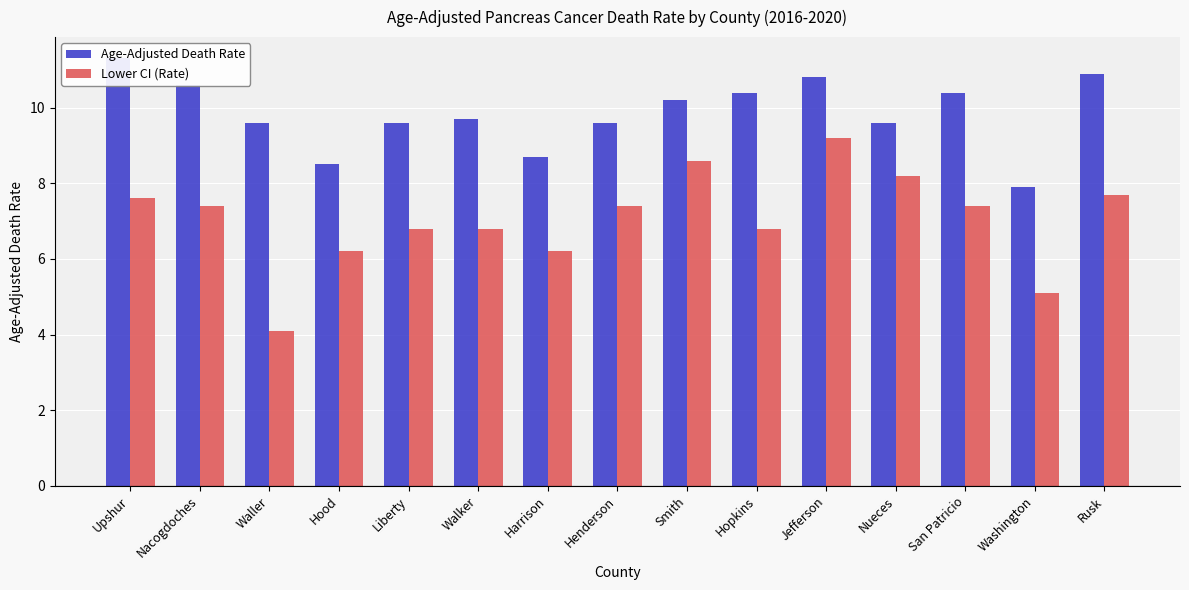

What are all the series names shown in the legend?

Age-Adjusted Death Rate, Lower CI (Rate)